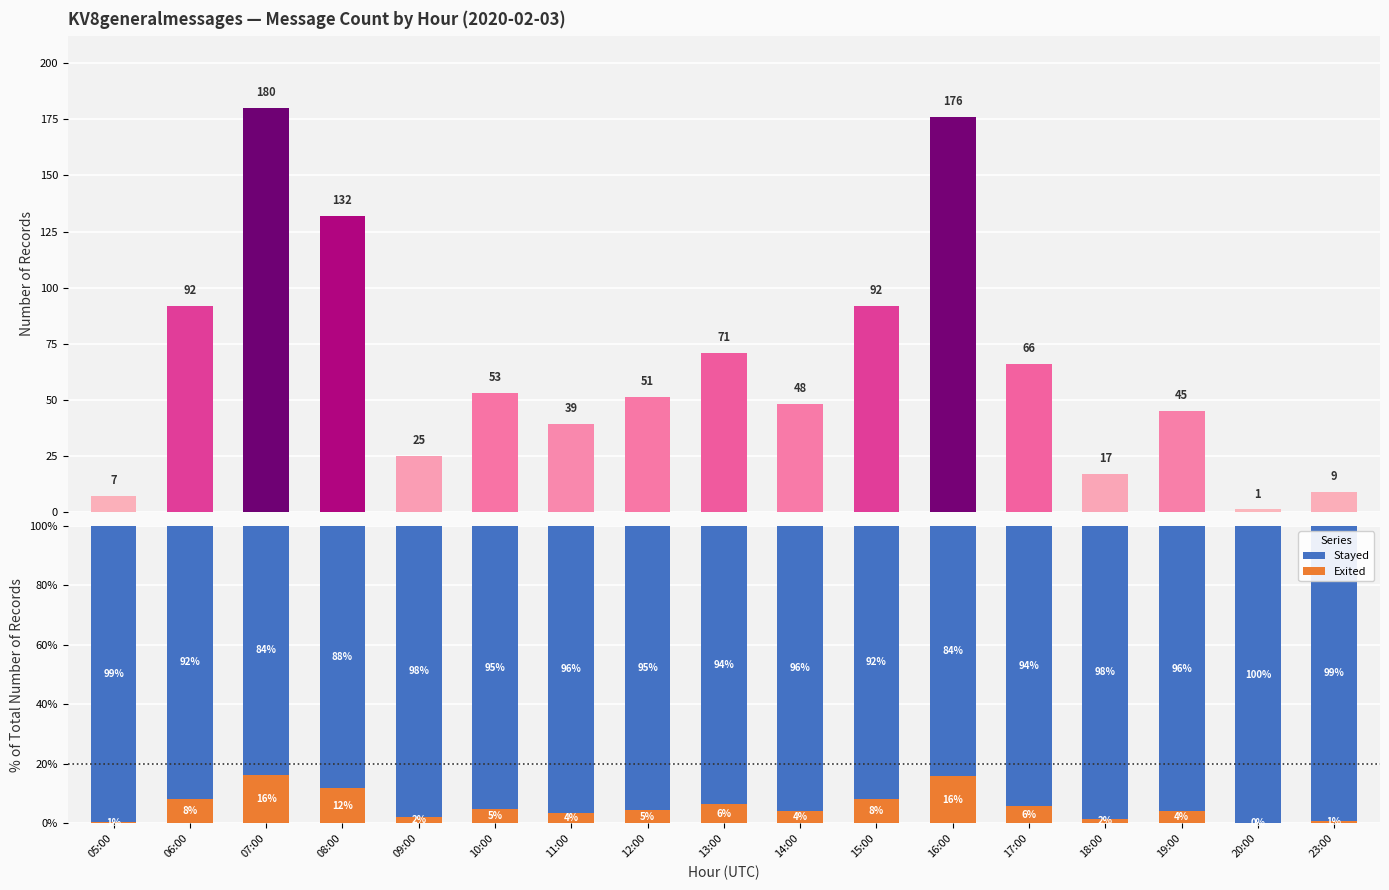

Rank the series by their maximum value, from lowest to highest.

Exited, Stayed, KV8generalmessages